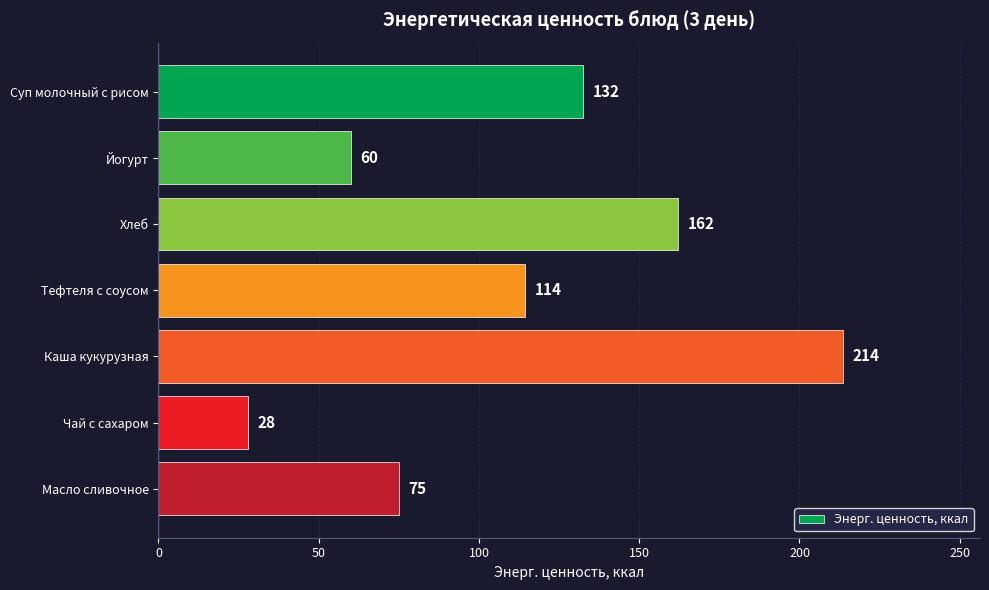

The value at Тефтеля с соусом is 31.0. True or false?

False